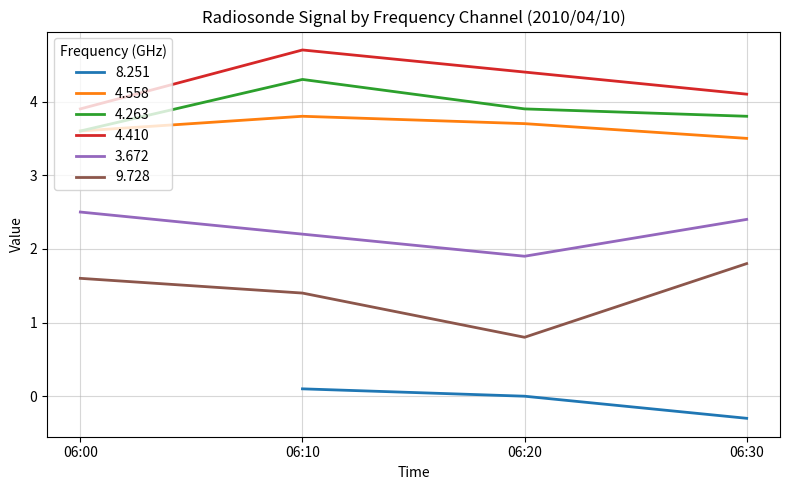

True or false:   4.558 has more than 1 interior local peaks.

False